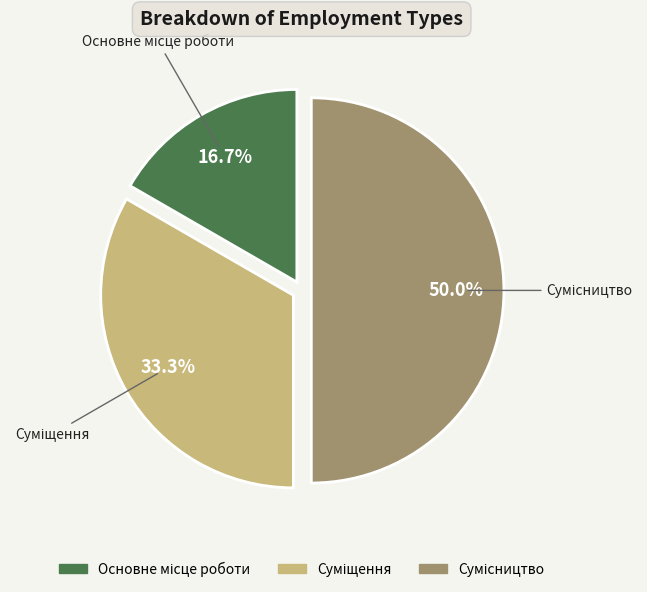

Which category has the smallest portion of the pie?

Основне місце роботи